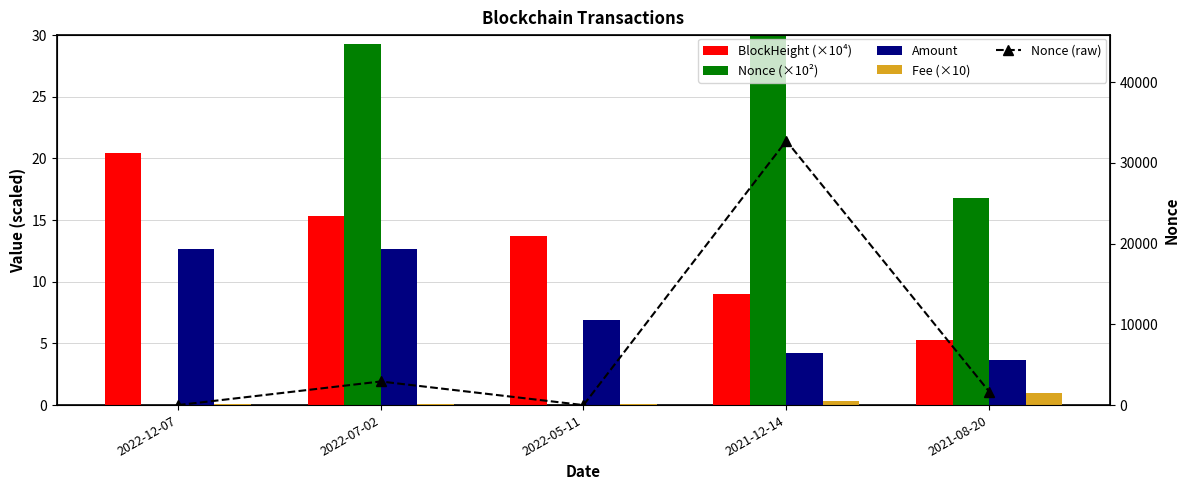

How many groups of bars are there?

5